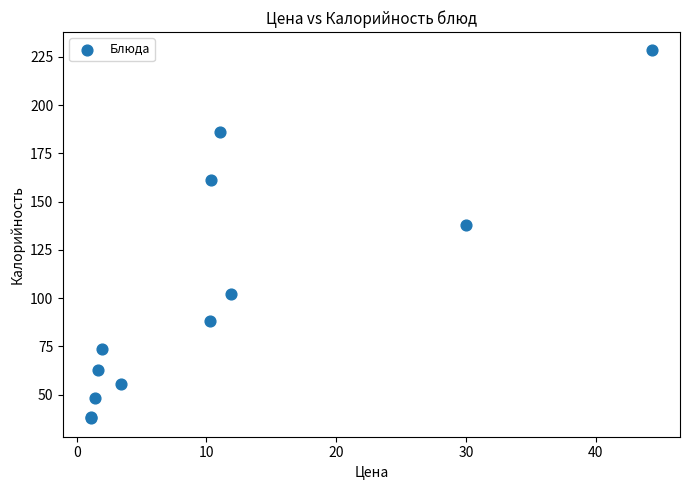

What Y value in the scatter plot is closest to 133?

138.0